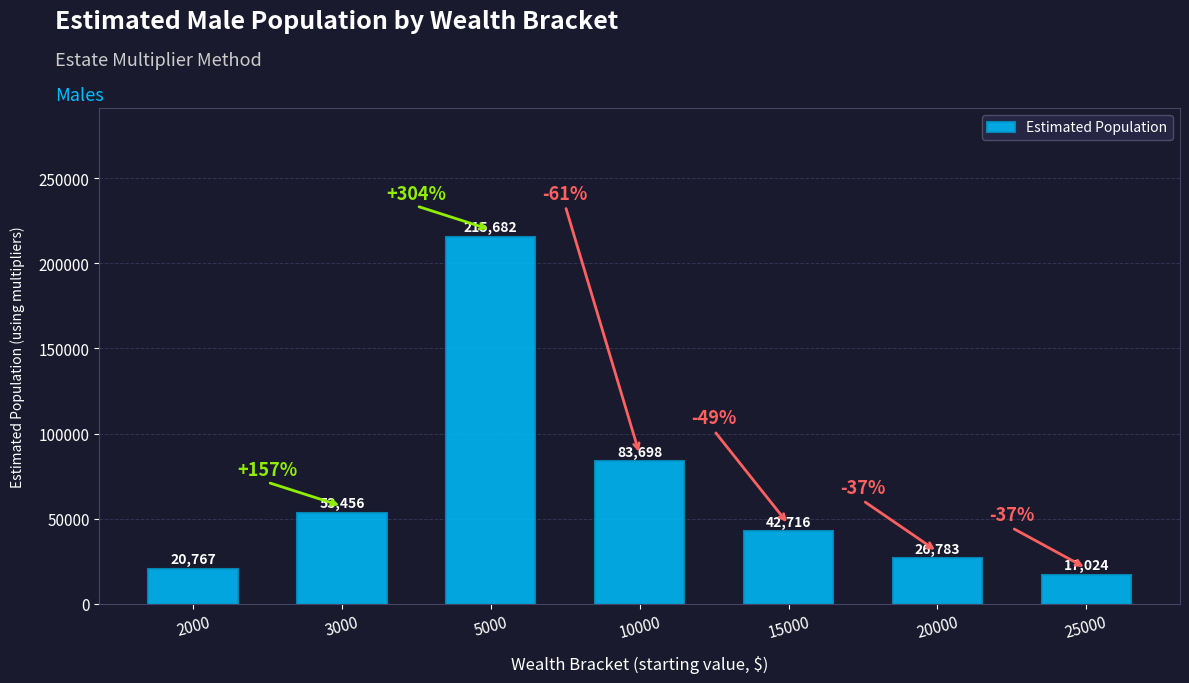

Rank the categories by value from highest to lowest.

5000, 10000, 3000, 15000, 20000, 2000, 25000